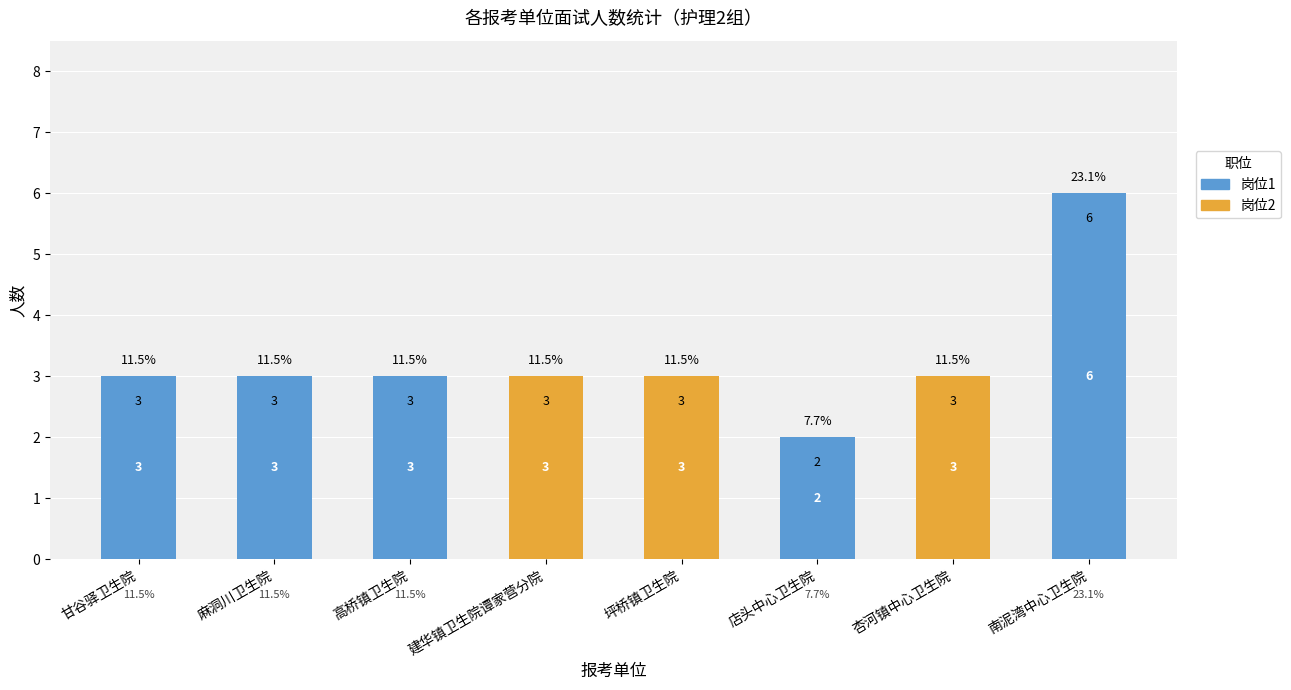

The value of 岗位2 at 甘谷驿卫生院 is 1. True or false?

False